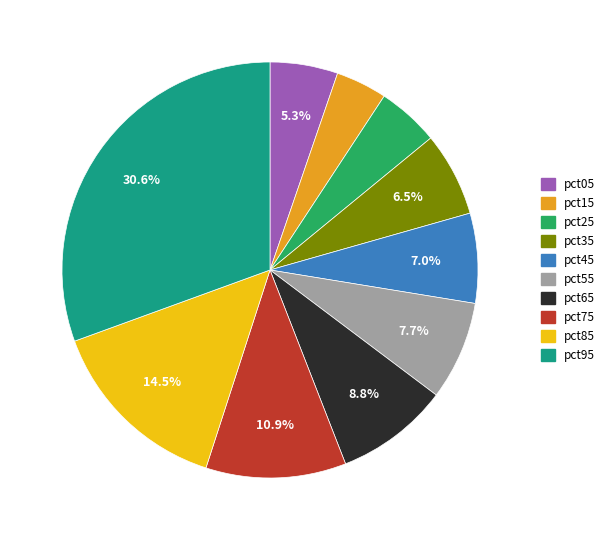

Which slice is the largest?

pct95